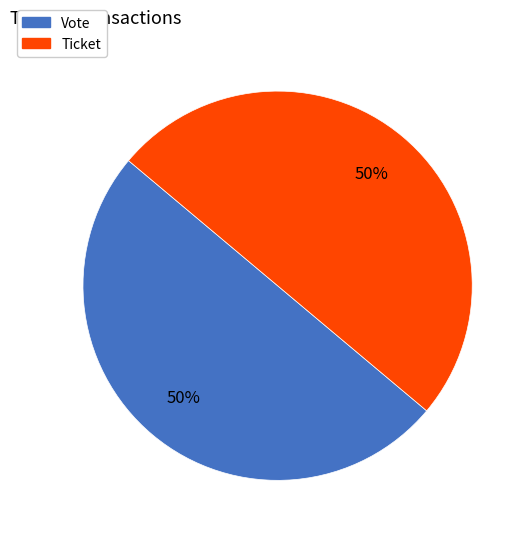

To the nearest percent, what is the difference between the largest and smallest slice percentages?

0%